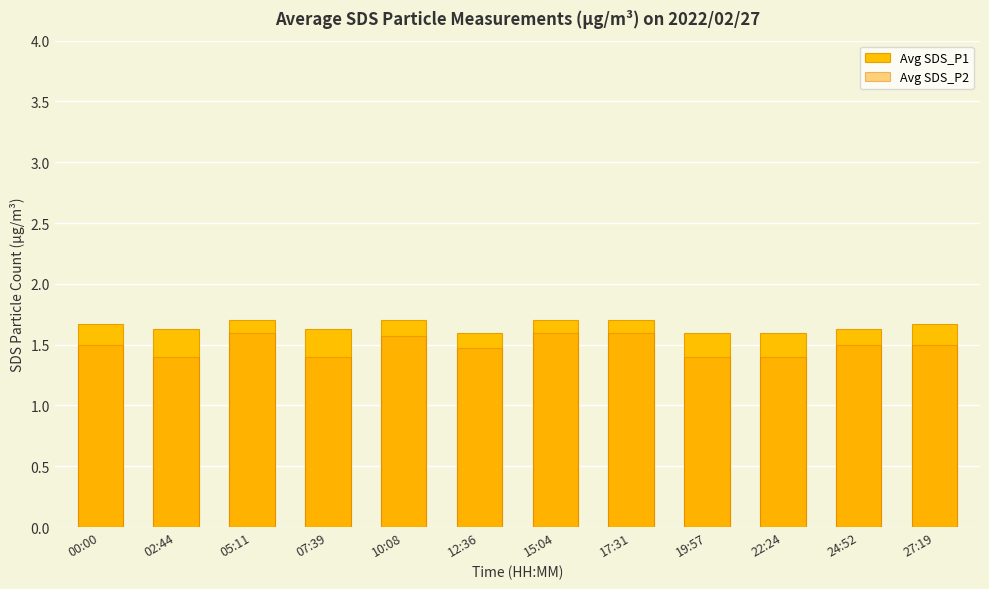

How many bars are there in total?

24